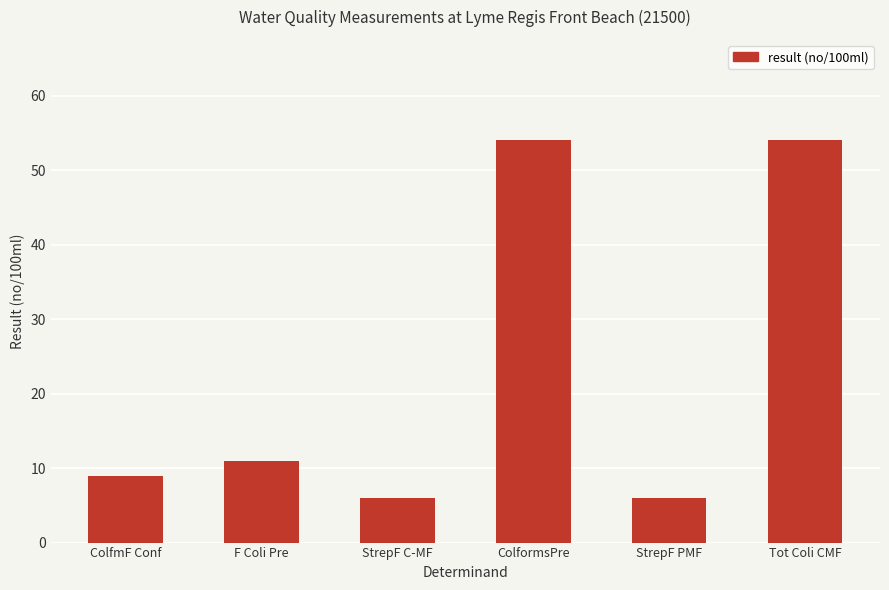

Between F Coli Pre and ColfmF Conf, which is larger?

F Coli Pre